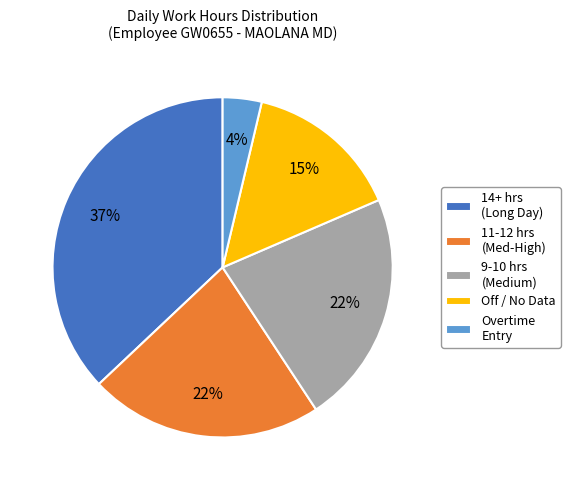

Does 11-12 hrs (Med-High) account for over 50% of the chart?

No